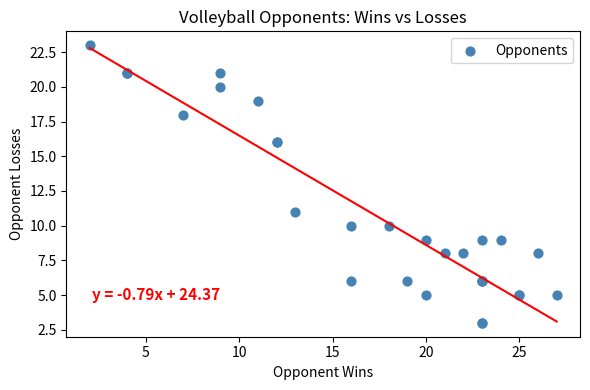

What Y value in the scatter plot is closest to 13?

11